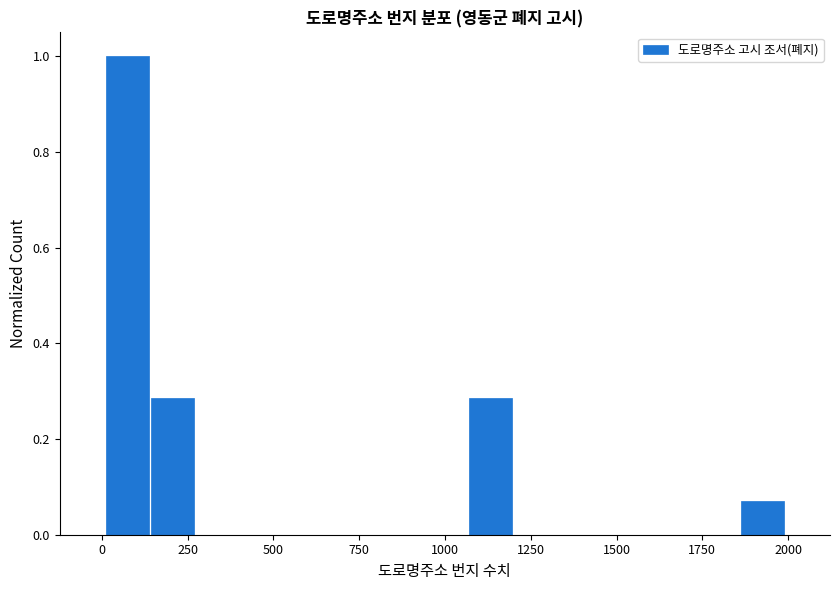

Read against the x-axis, roughly where is the centre of the tallest bar?

100